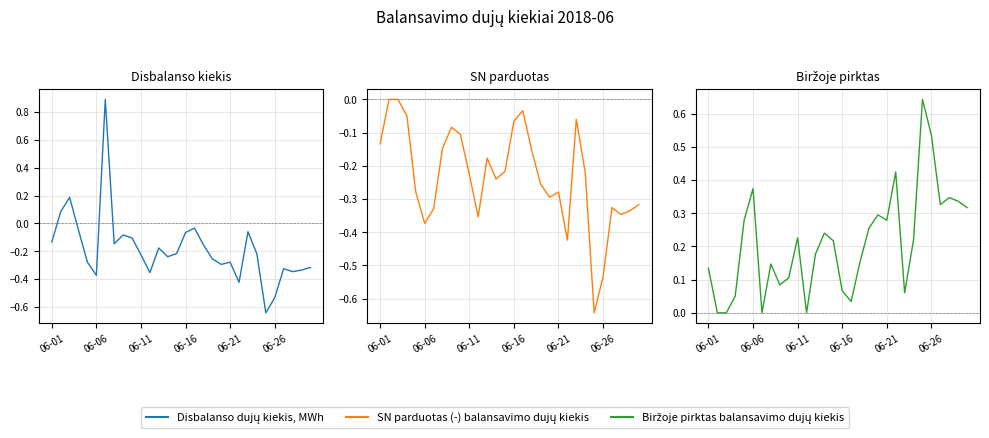

Where is the first local maximum for SN parduotas (-) balansavimo dujų kiekis?

8